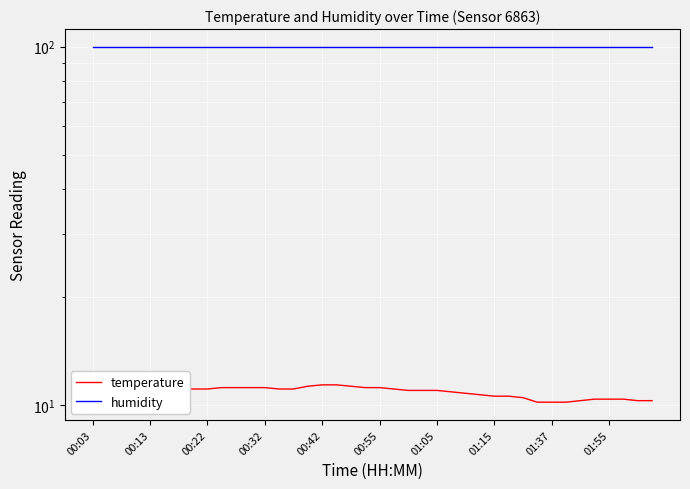

True or false: humidity and temperature intersect in this chart.

False